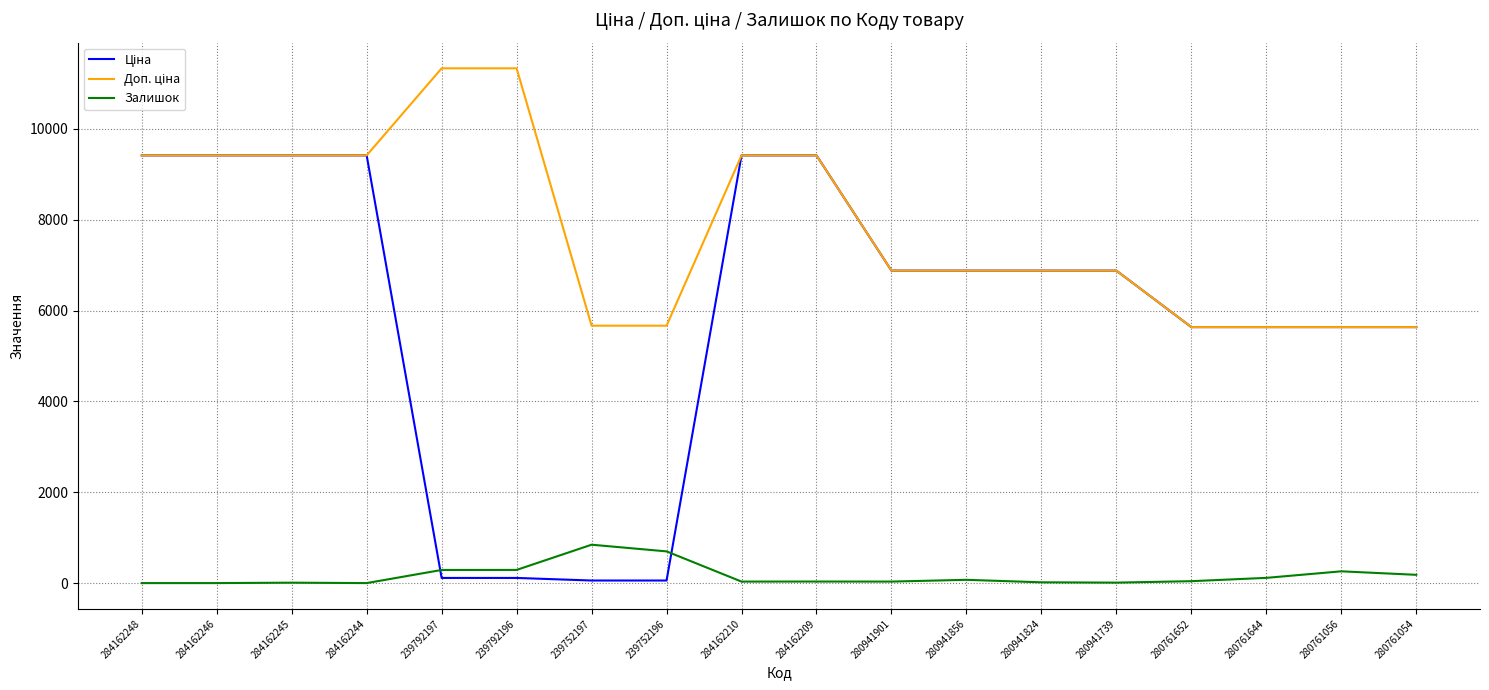

How many lines are shown in the chart?

3